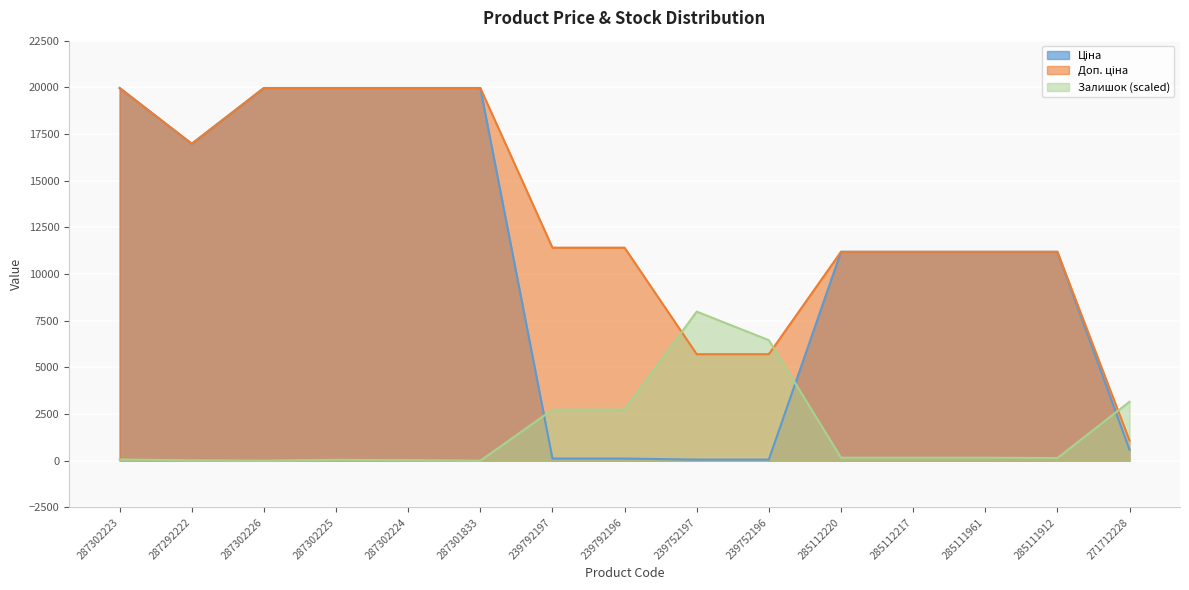

Is the value of Доп. ціна at 287301833 greater than the value of Ціна at 287302224?

No